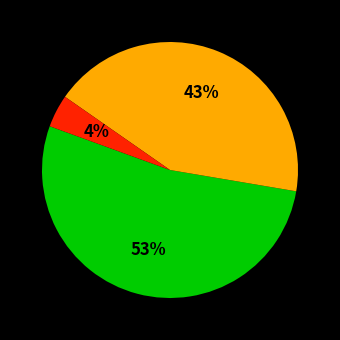

To the nearest percent, what is the average slice percentage?

33%